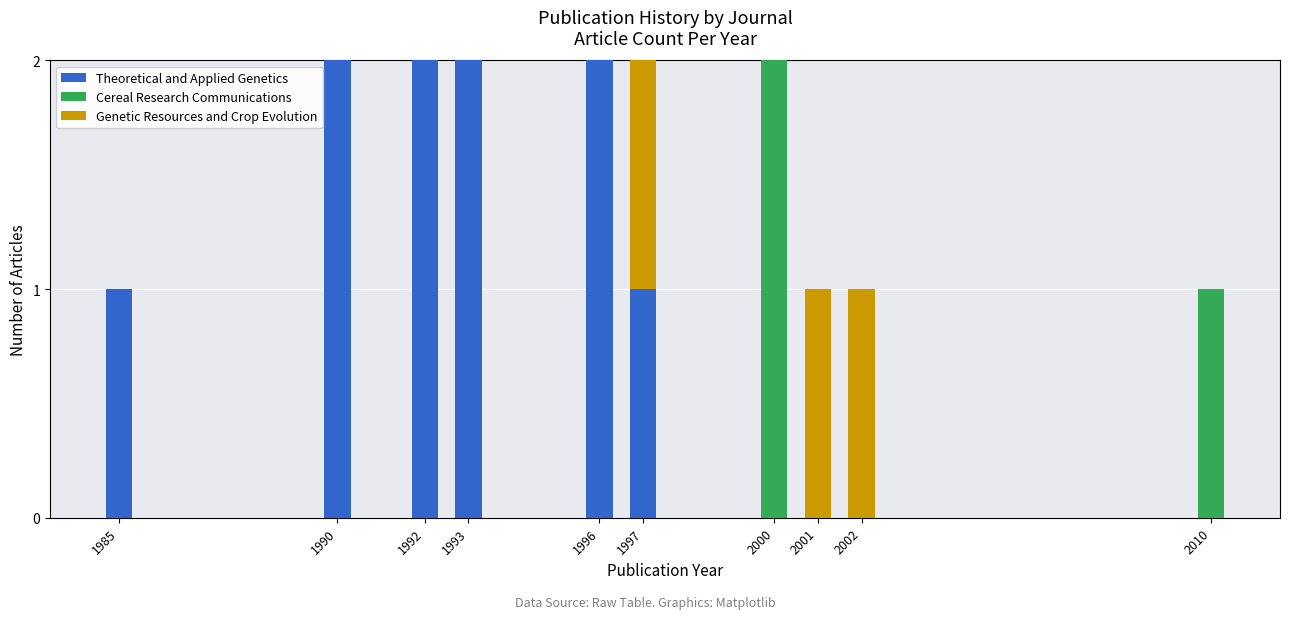

The value of Theoretical and Applied Genetics at 1985 is 1. True or false?

True